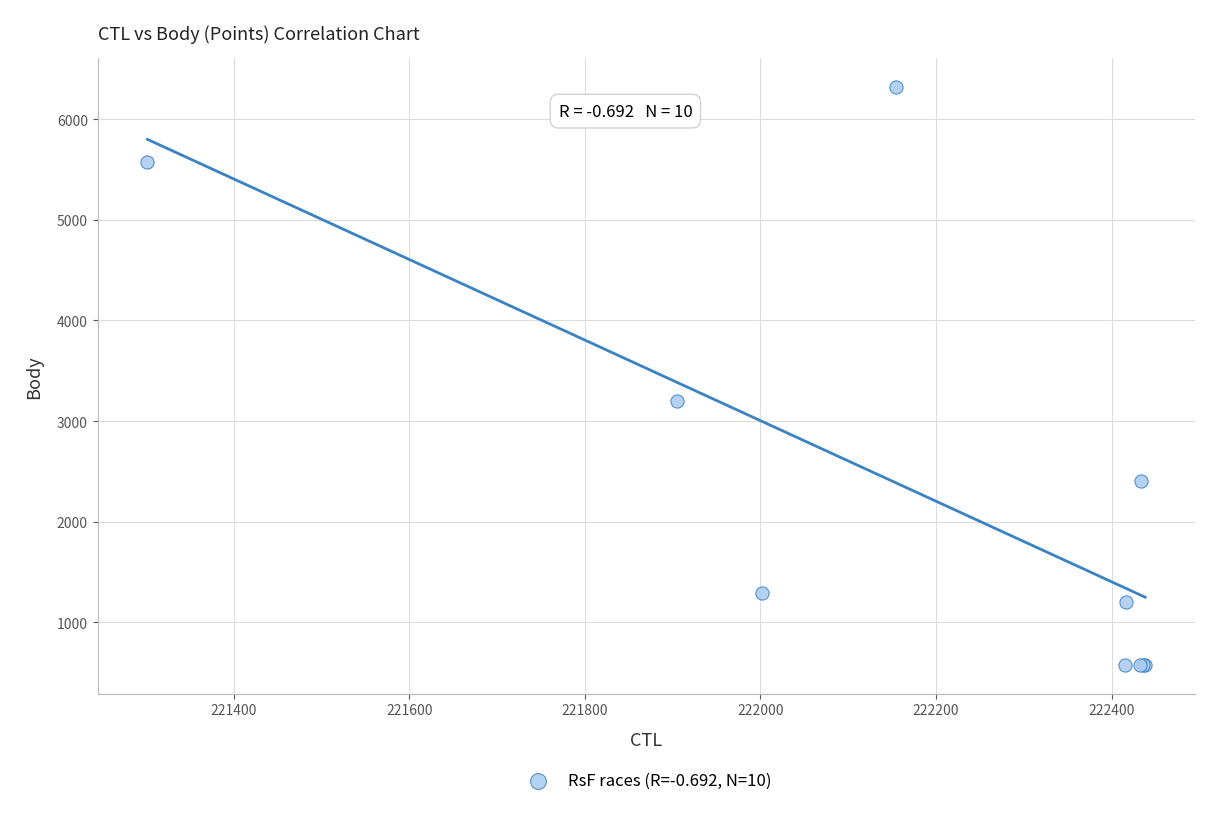

What Y value in the scatter plot is closest to 3448?

3200